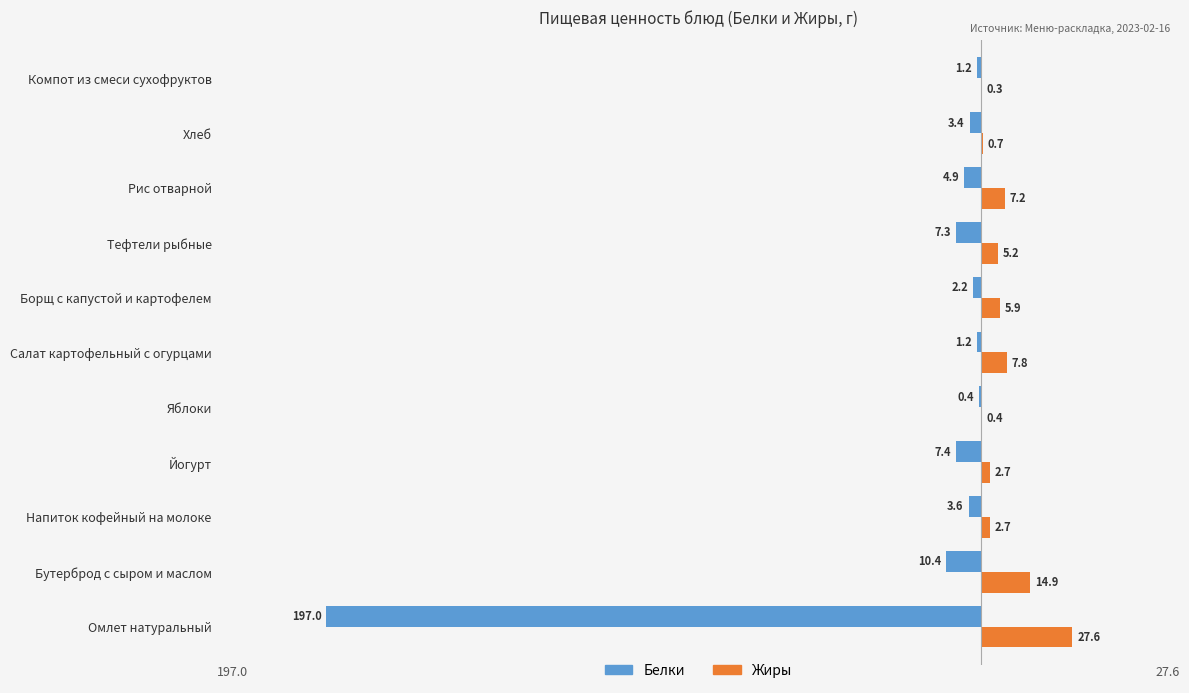

What are all the series names shown in the legend?

Белки, Жиры